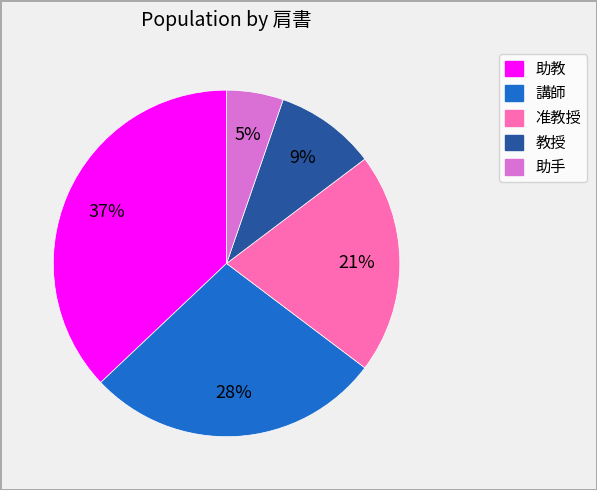

Rank the categories by value from lowest to highest.

助手, 教授, 准教授, 講師, 助教